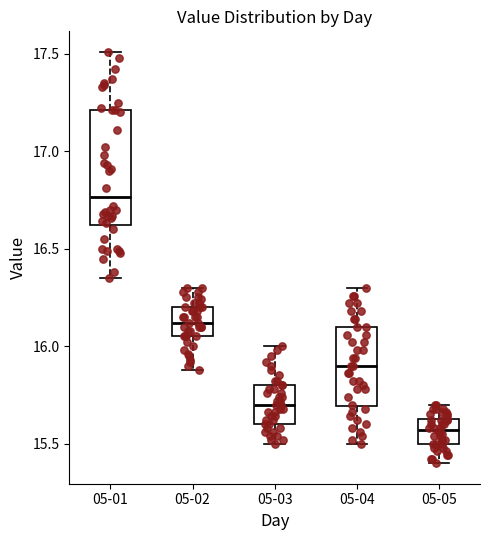

Reading left to right, read every box against the y-axis: the position of its median line, the range the box covers, and the ends of its whiskers. The values are not printed on the chart, so give them approximately, as read against the axis.

05-01: median 16.75, box 16.60 to 17.20, whiskers 16.35 to 17.50
05-02: median 16.10, box 16.05 to 16.20, whiskers 15.90 to 16.30
05-03: median 15.70, box 15.60 to 15.80, whiskers 15.50 to 16.00
05-04: median 15.90, box 15.70 to 16.10, whiskers 15.50 to 16.30
05-05: median 15.55, box 15.50 to 15.65, whiskers 15.40 to 15.70